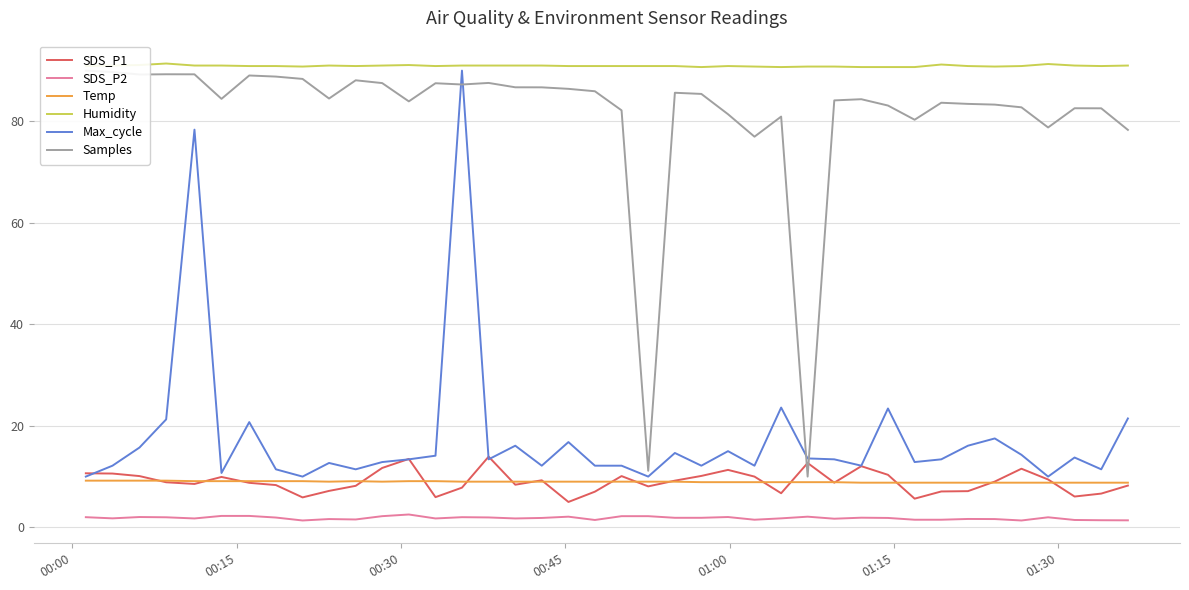

At how many categories does at least one series exceed 15?

40